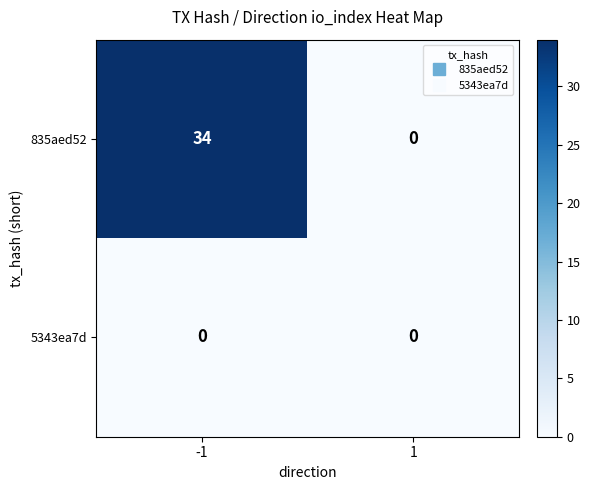

At which category is the sum across all series the highest?

-1